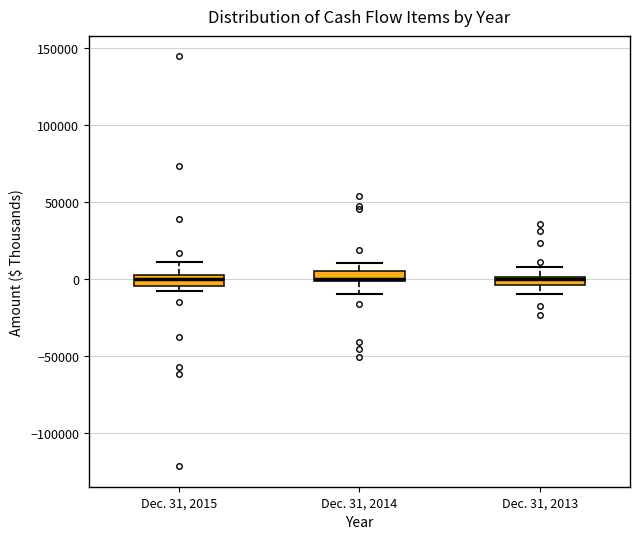

Where is the upper edge of the box for Dec. 31, 2014 on the y-axis? The values are not printed on the chart, so give them approximately, as read against the axis.

5000